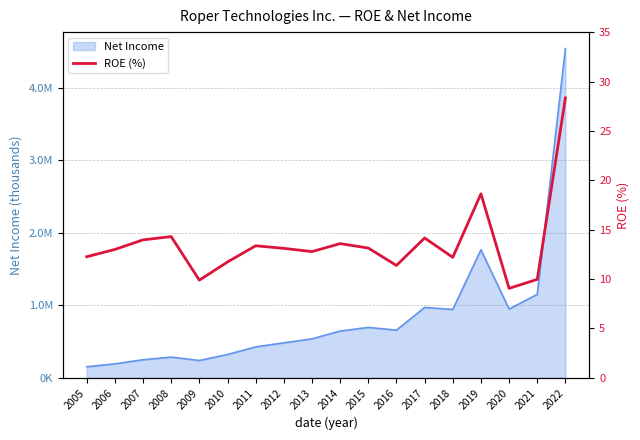

Which category has the lowest value across all series?

2020